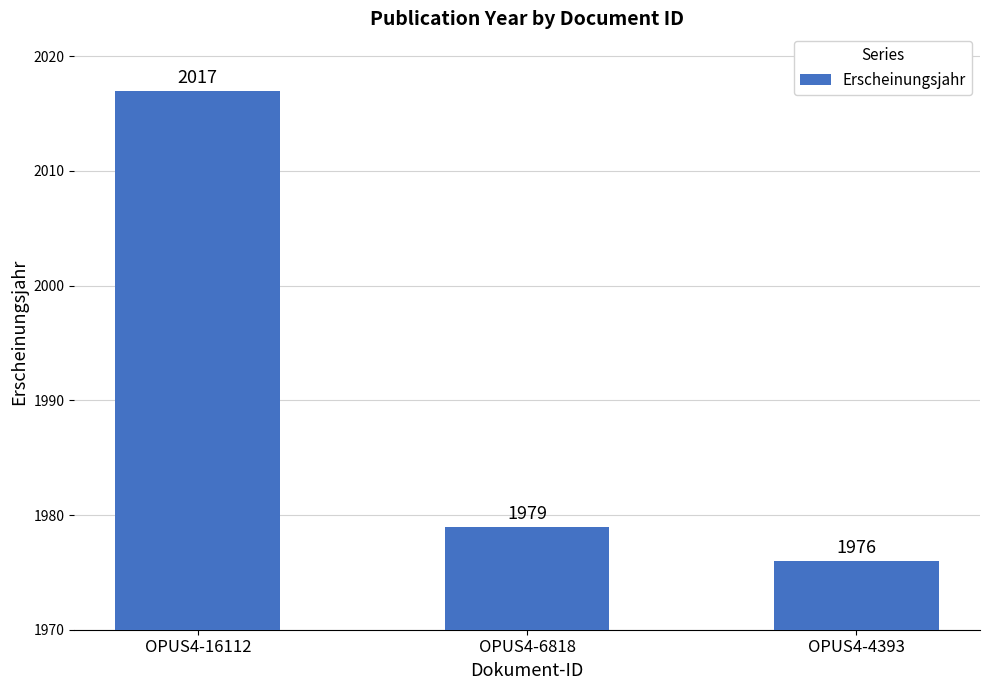

Which has a higher value, OPUS4-16112 or OPUS4-6818?

OPUS4-16112